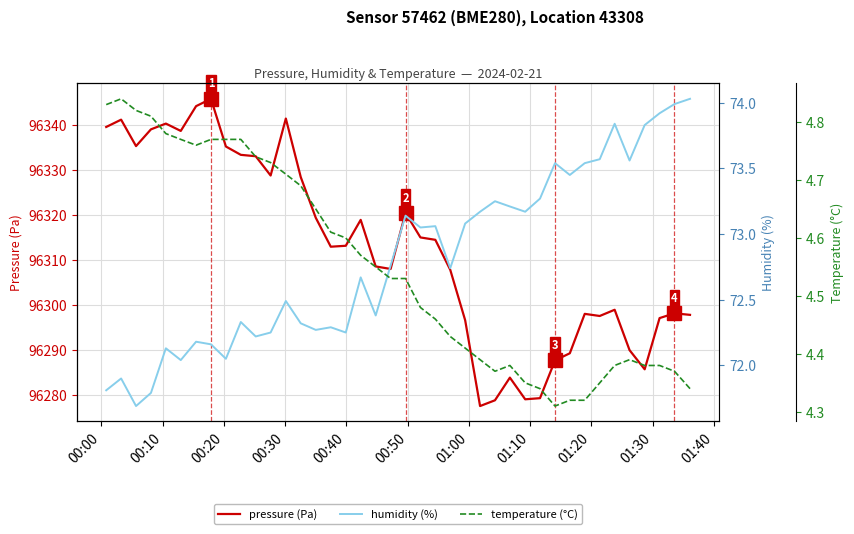

What is the value of the pressure (Pa) point at the 4th from the left?

96338.9